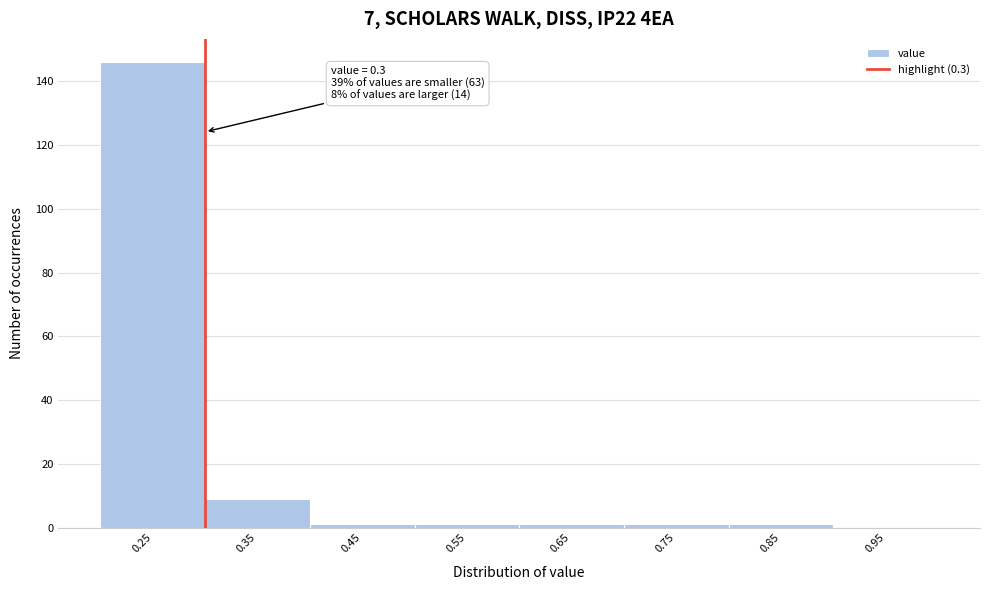

Which range on the x-axis has the tallest bar?

0.2 to 0.3